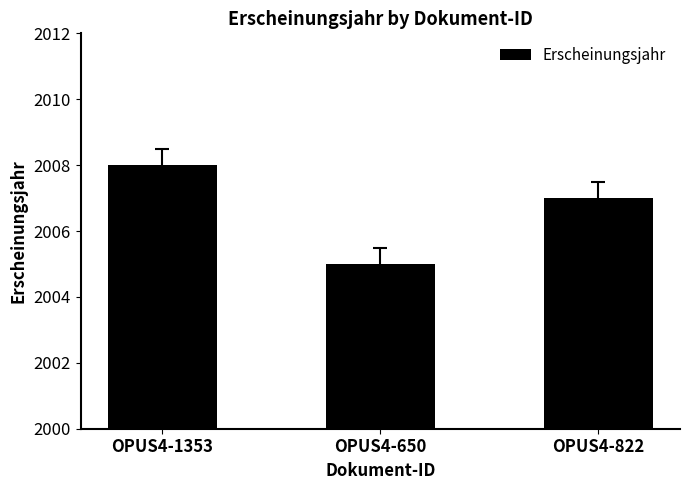

What is the approximate value at OPUS4-650?

2005